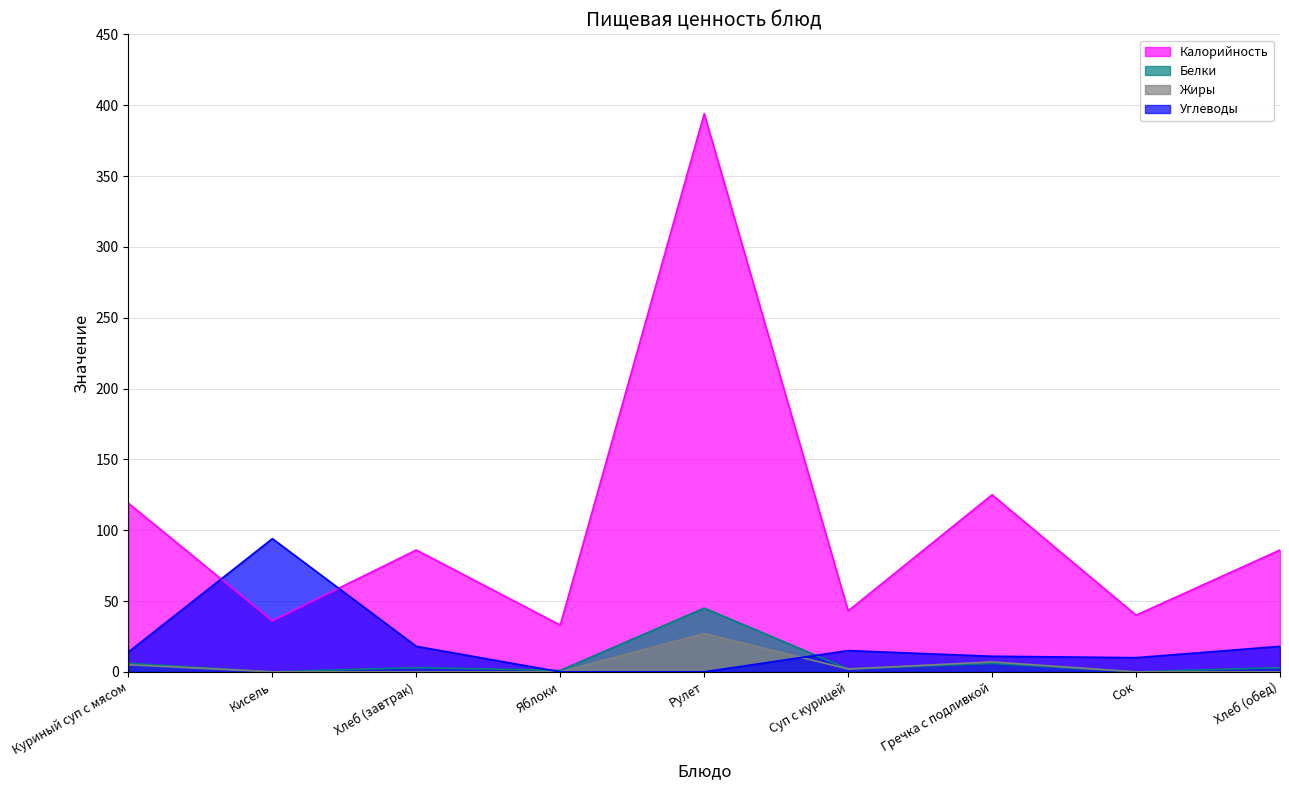

What is the highest value of the Калорийность series?

394